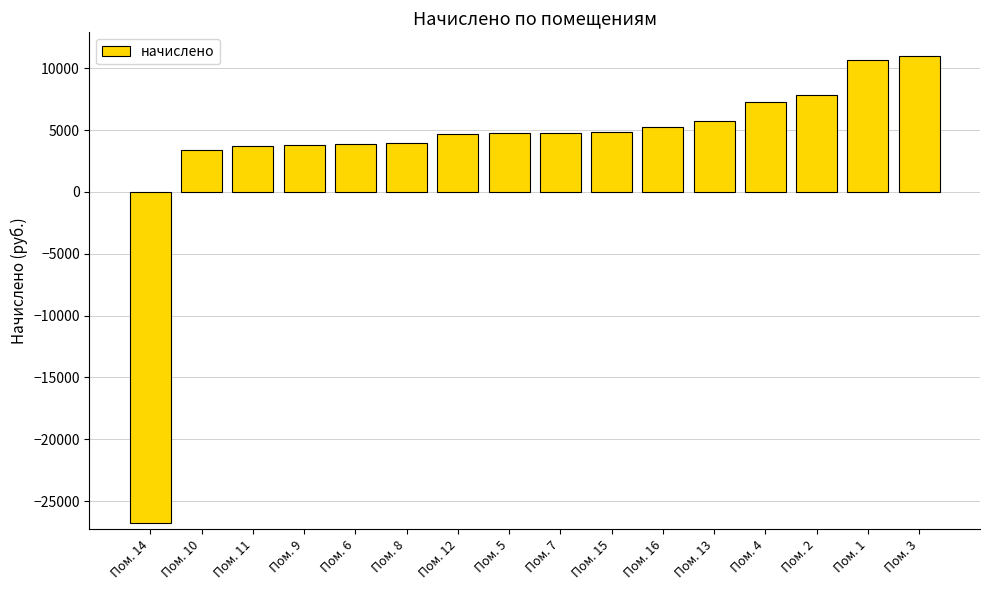

Which category has the lowest value across all series?

Пом. 14